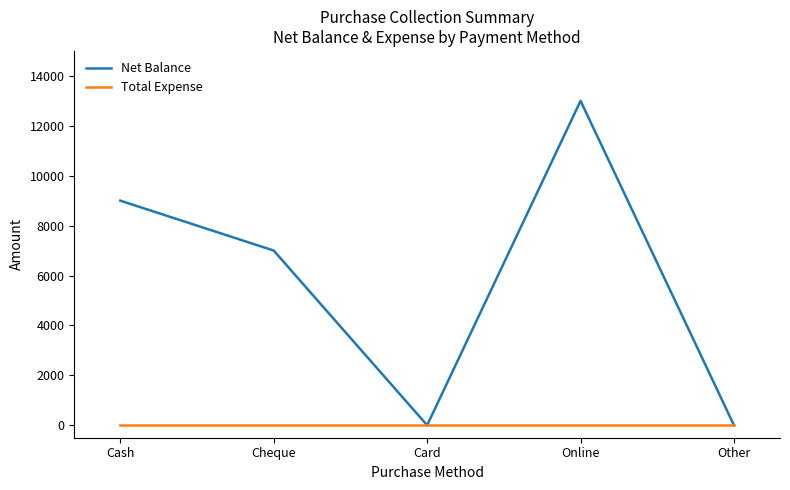

At which label is Net Balance closest to 6500?

Cheque